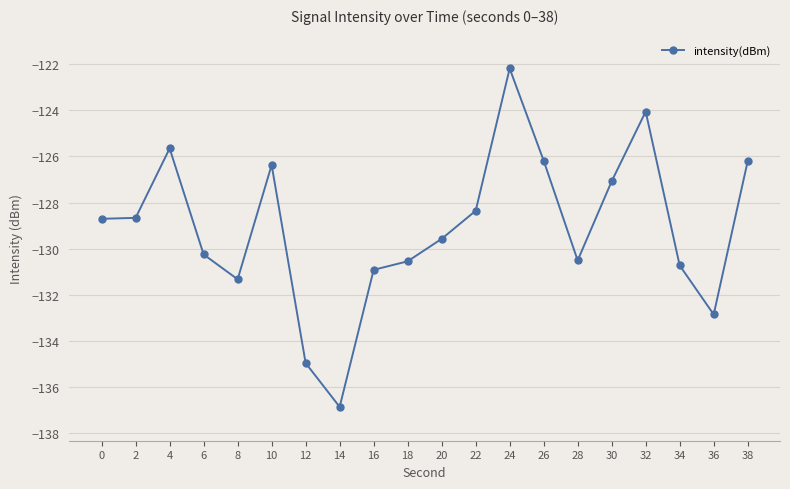

What is the greatest value displayed?

-122.2